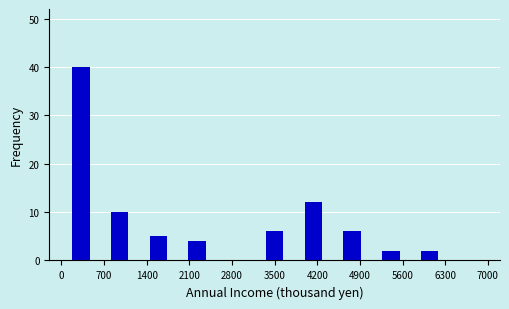

What is the height of the bar covering 4500 to 5100 on the x-axis? Neither the bar edges nor the heights are printed on the chart, so give them approximately, as read against the axes.

6